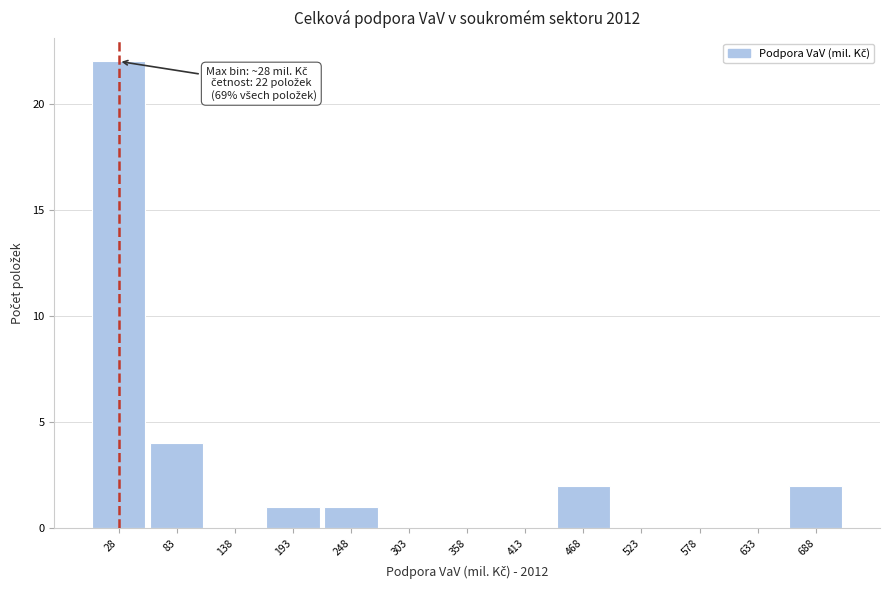

Over which range of the x-axis is the bar tallest?

0 to 60